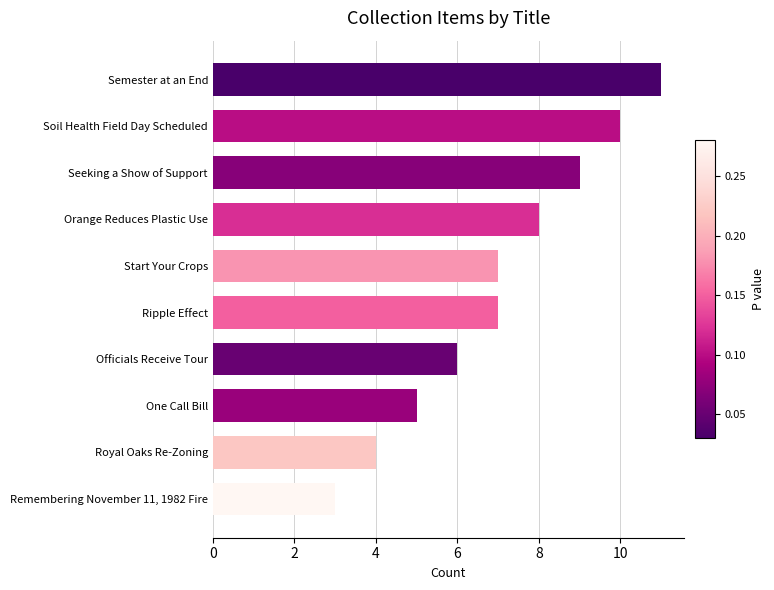

What is the sum of all values?

70